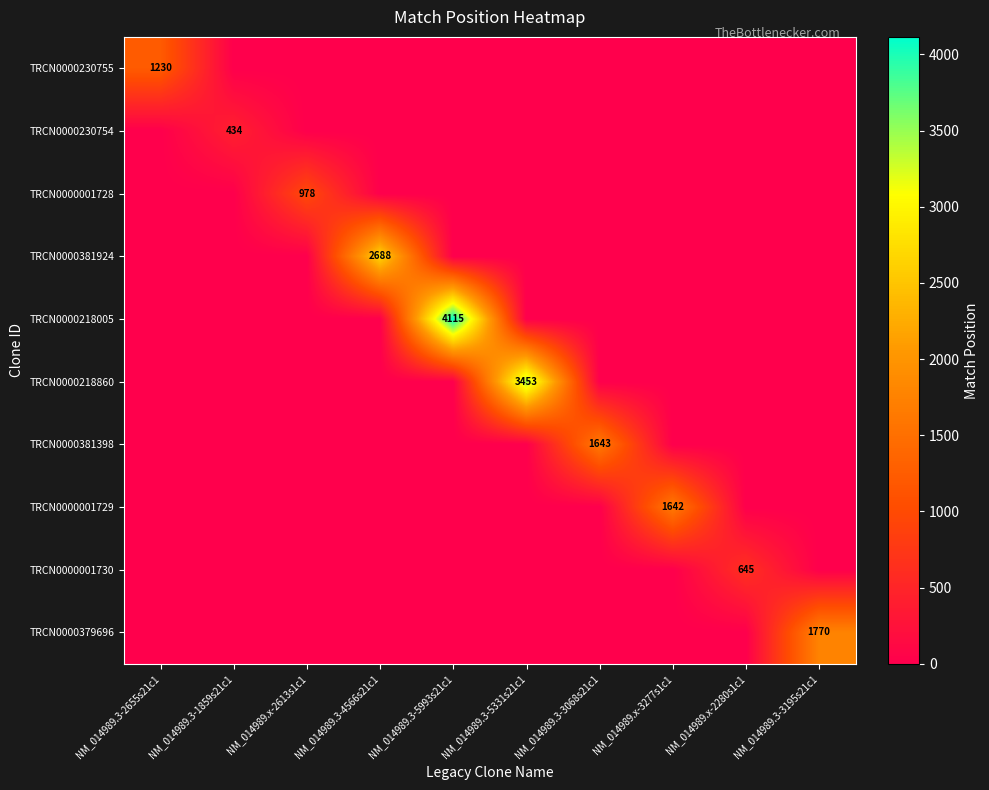

What is the difference between the maximum and minimum values in the TRCN0000379696 series?

1770